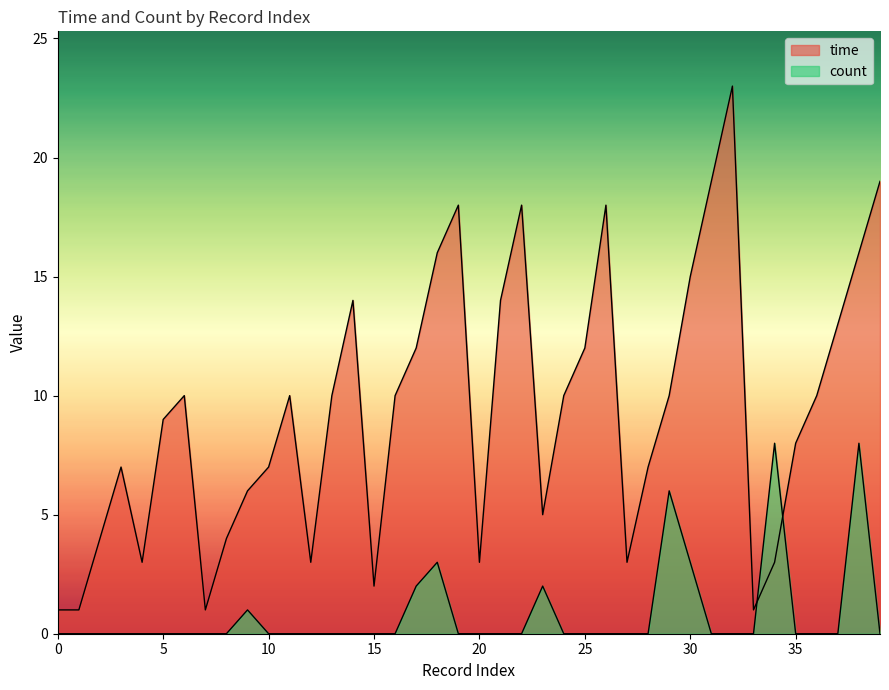

Where does the time series first go above 10?

14